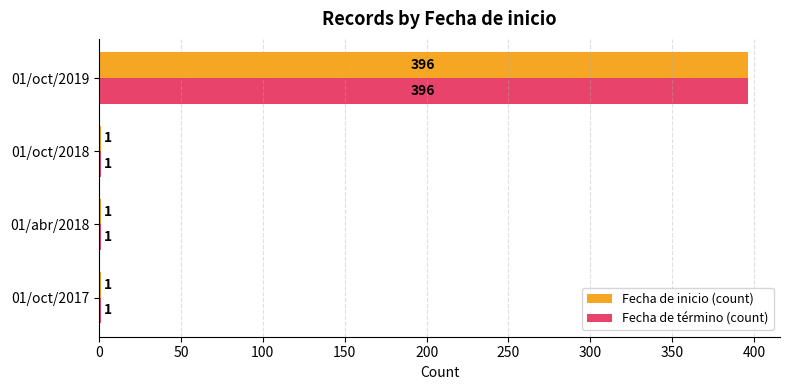

At which category is the sum across all series the highest?

01/oct/2019